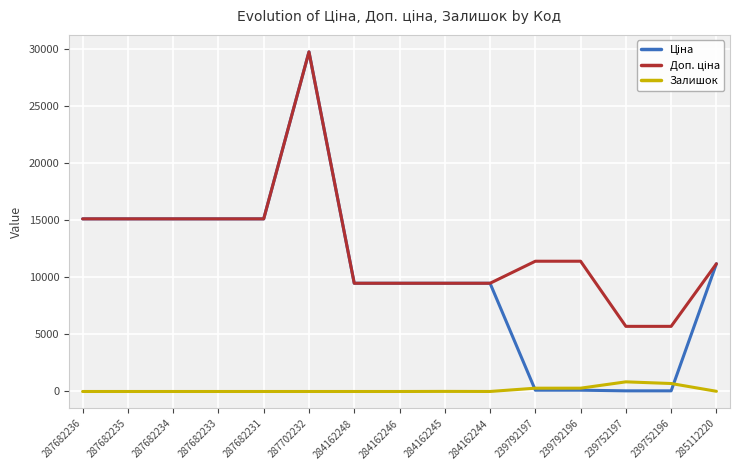

Does the chart have visible grid lines?

Yes